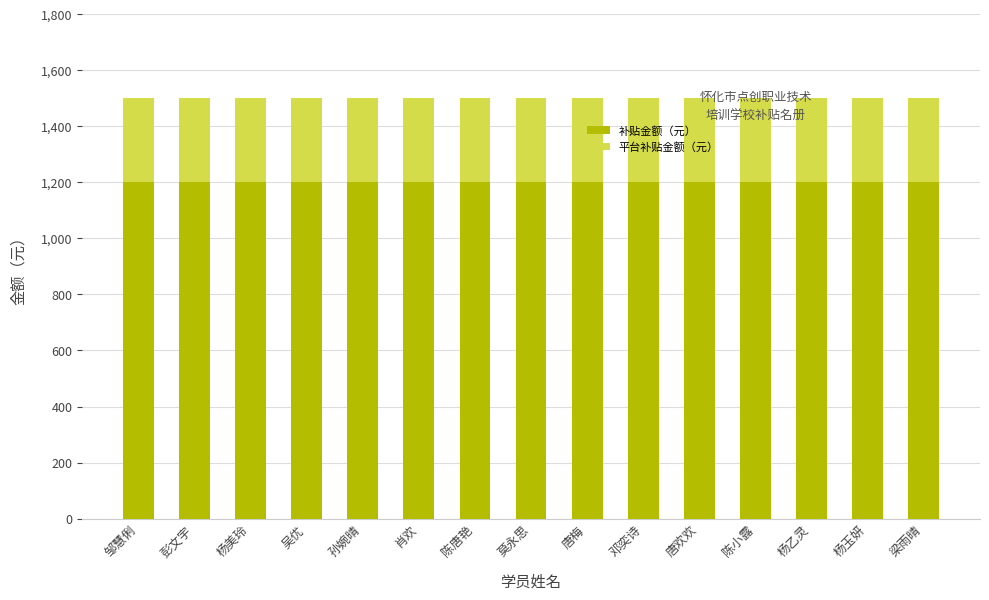

What is the average value of the 补贴金额（元） series?

1200